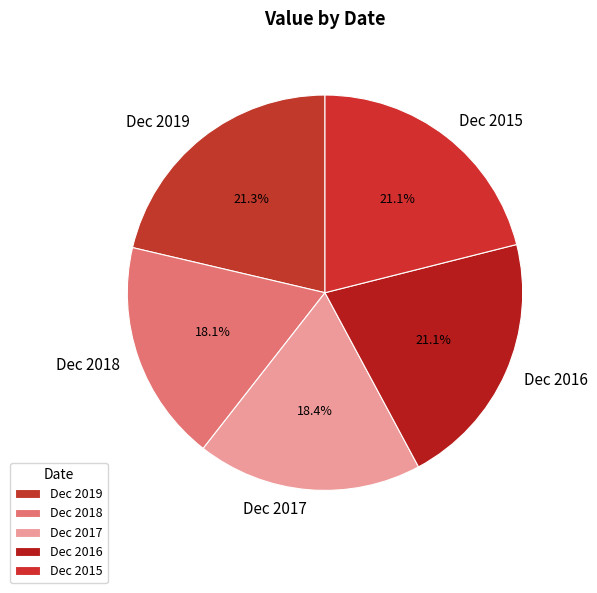

Does Dec 2015 account for over 50% of the chart?

No